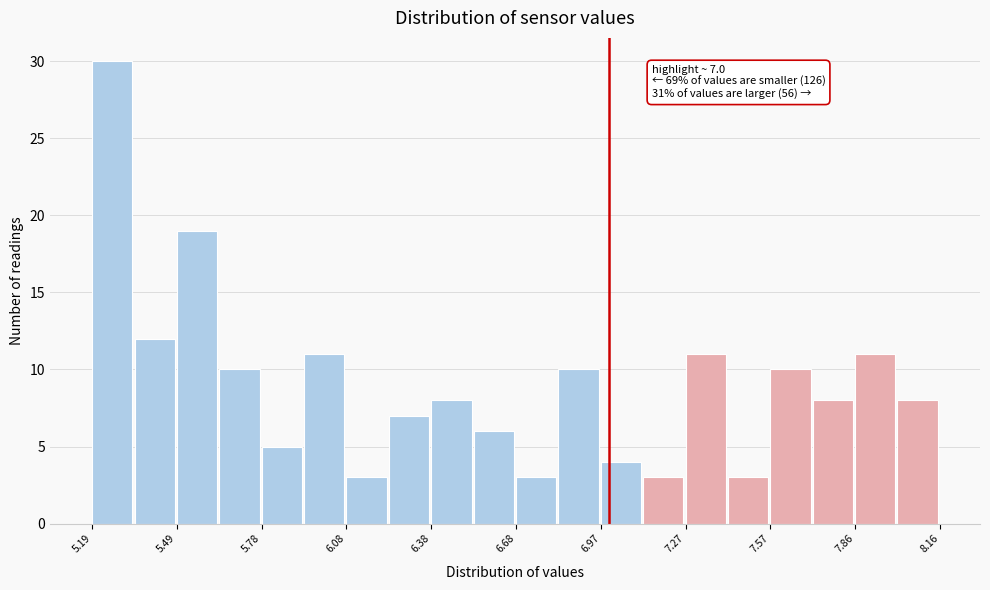

Read against the x-axis, roughly where is the centre of the tallest bar?

5.25